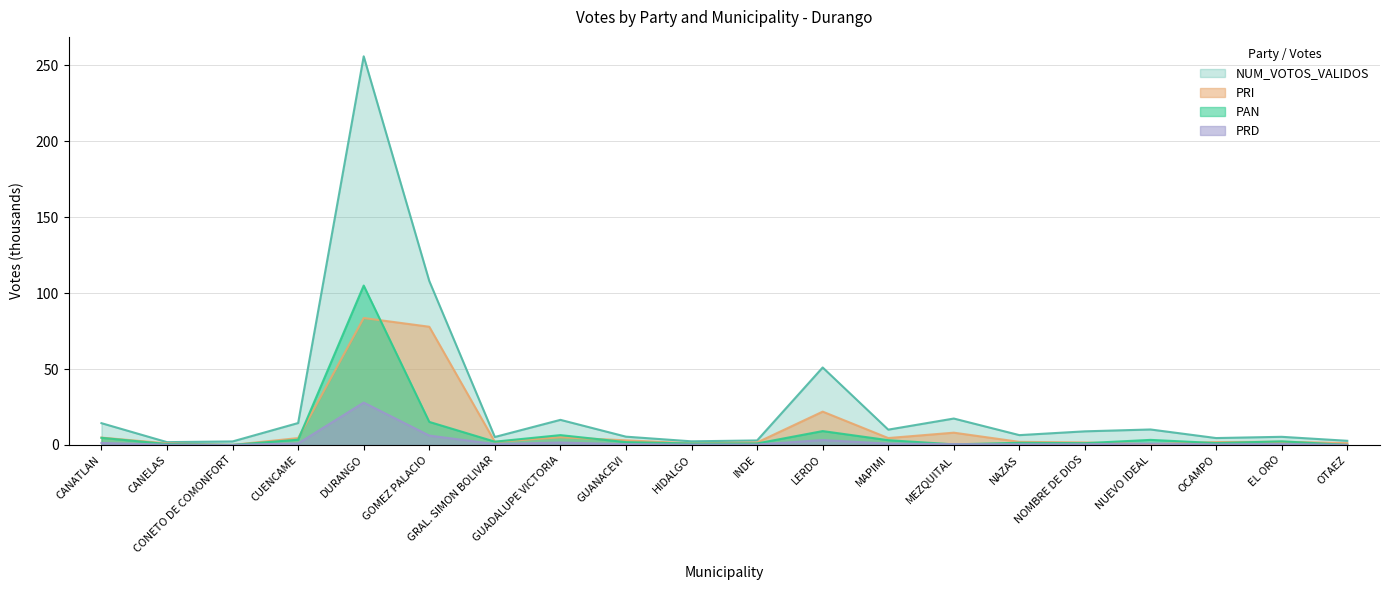

How many lines are shown in the chart?

4